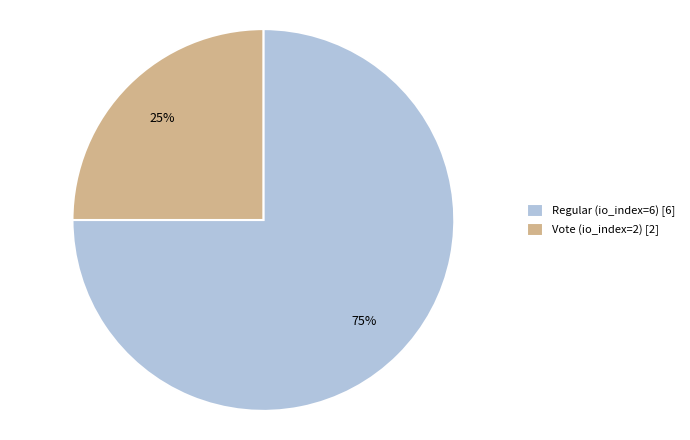

Between Regular (io_index=6) [6] and Vote (io_index=2) [2], which is larger?

Regular (io_index=6) [6]